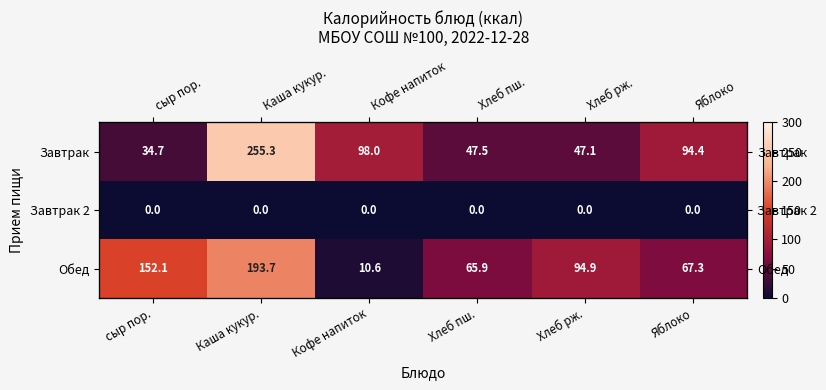

Where does the Обед series first go above 94?

сыр пор.